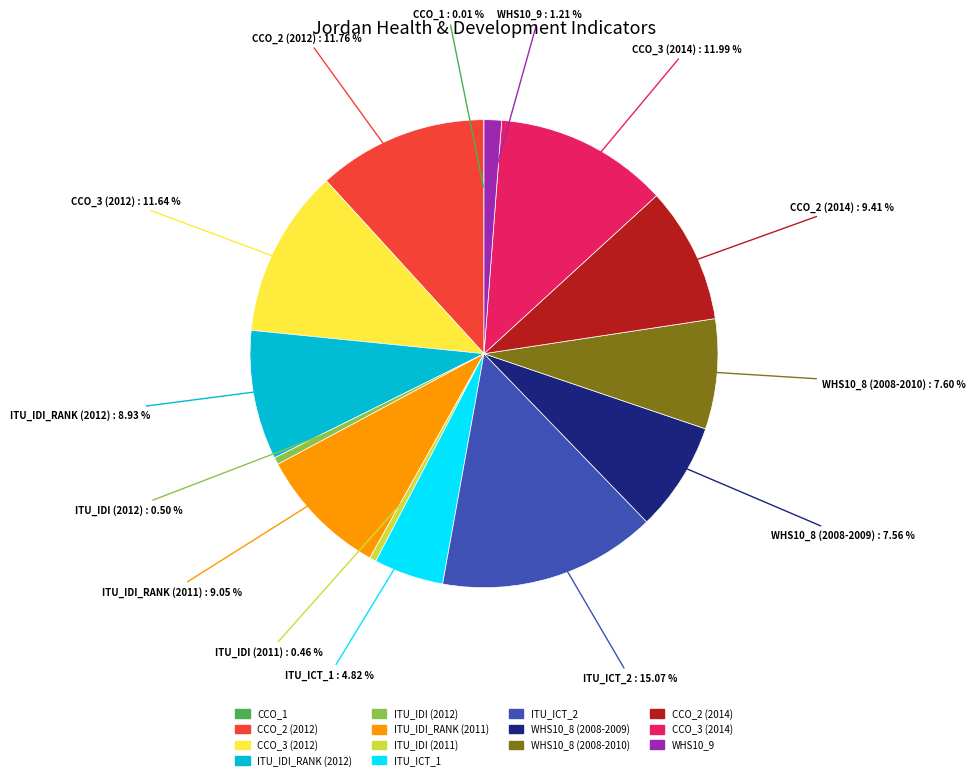

Does WHS10_9 represent more than half of the total?

No